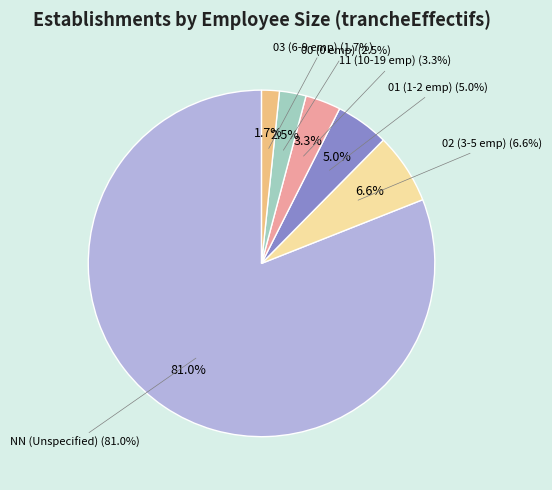

Rank the categories by value from highest to lowest.

NN, 02, 01, 11, 00, 03